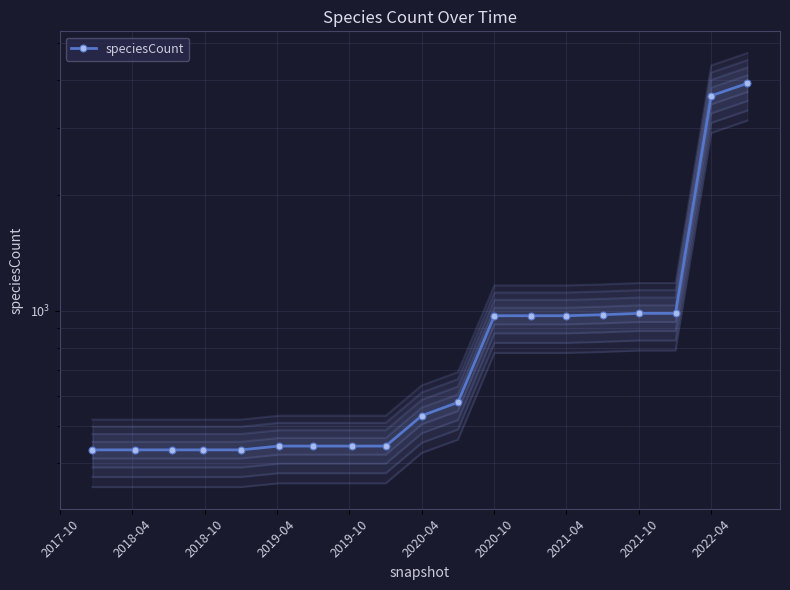

What is the maximum value shown in the chart?

3918